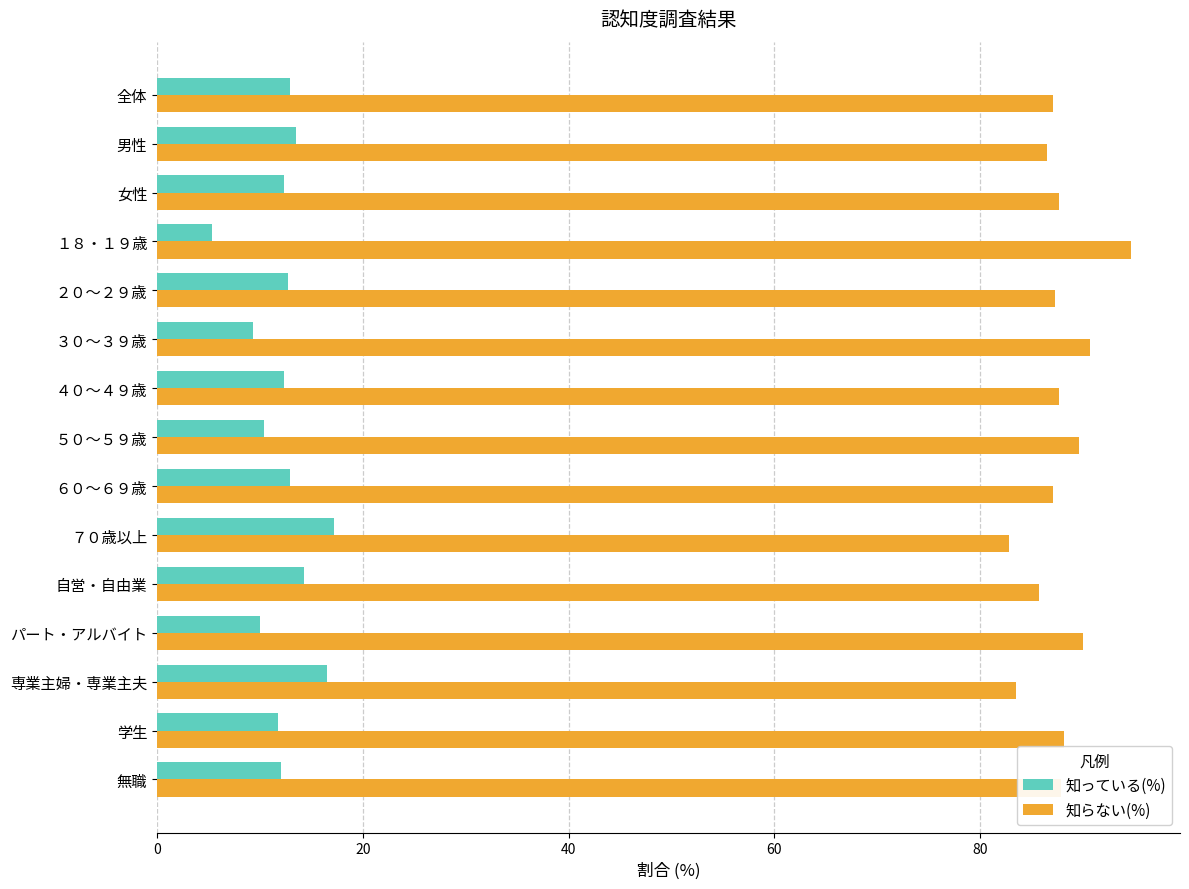

What is the sum of all 知っている(%) values?

183.5